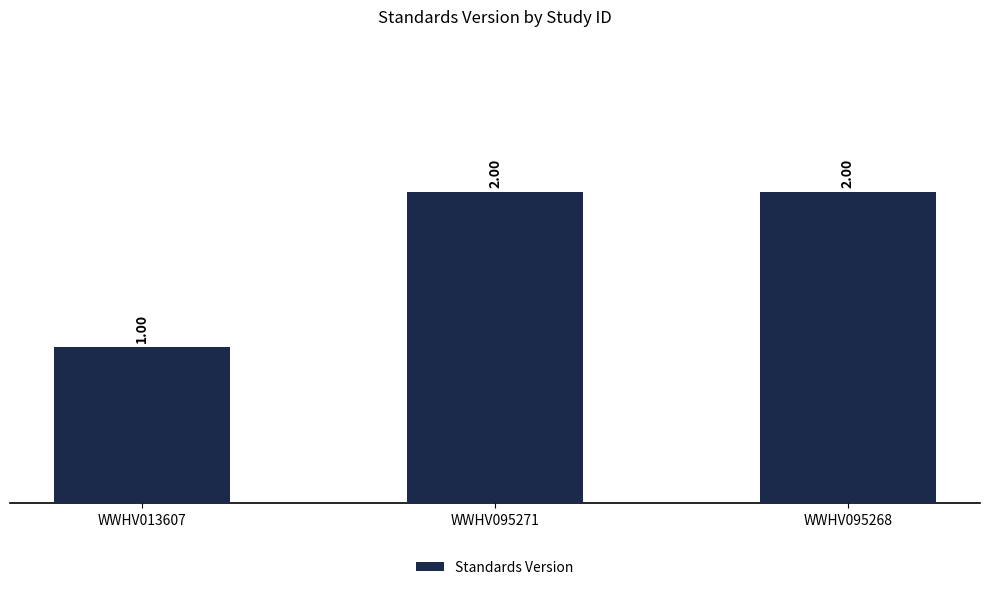

The value at WWHV013607 is 1. True or false?

True